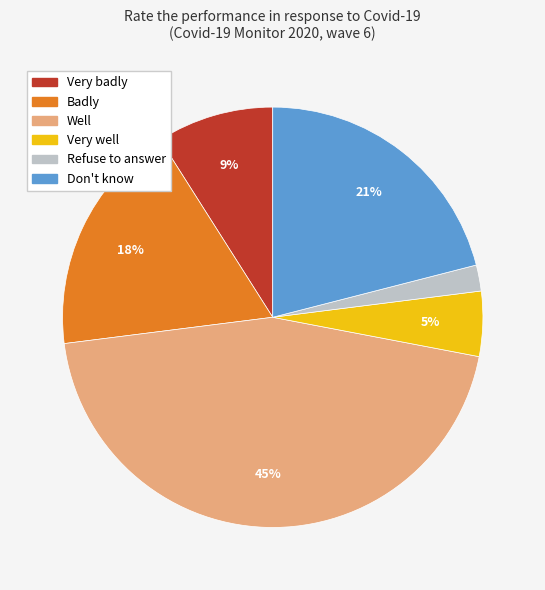

The Very well slice represents 10% of the pie. True or false?

False